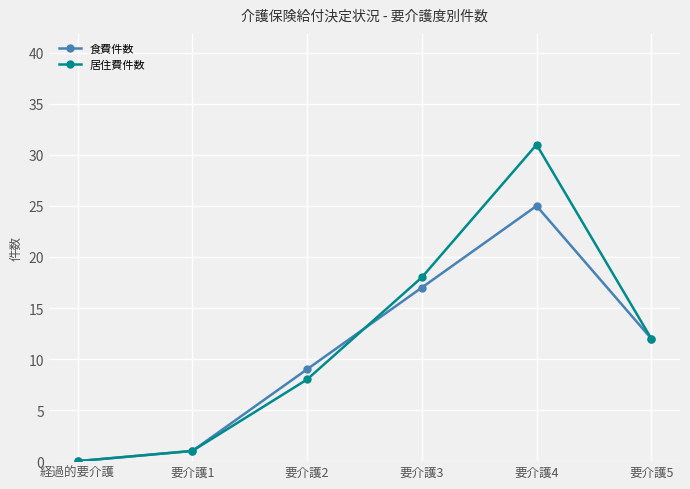

Reading right to left, extract all data points from this chart.

食費件数: 要介護5=12	要介護4=25	要介護3=17	要介護2=9	要介護1=1	経過的要介護=0
居住費件数: 要介護5=12	要介護4=31	要介護3=18	要介護2=8	要介護1=1	経過的要介護=0